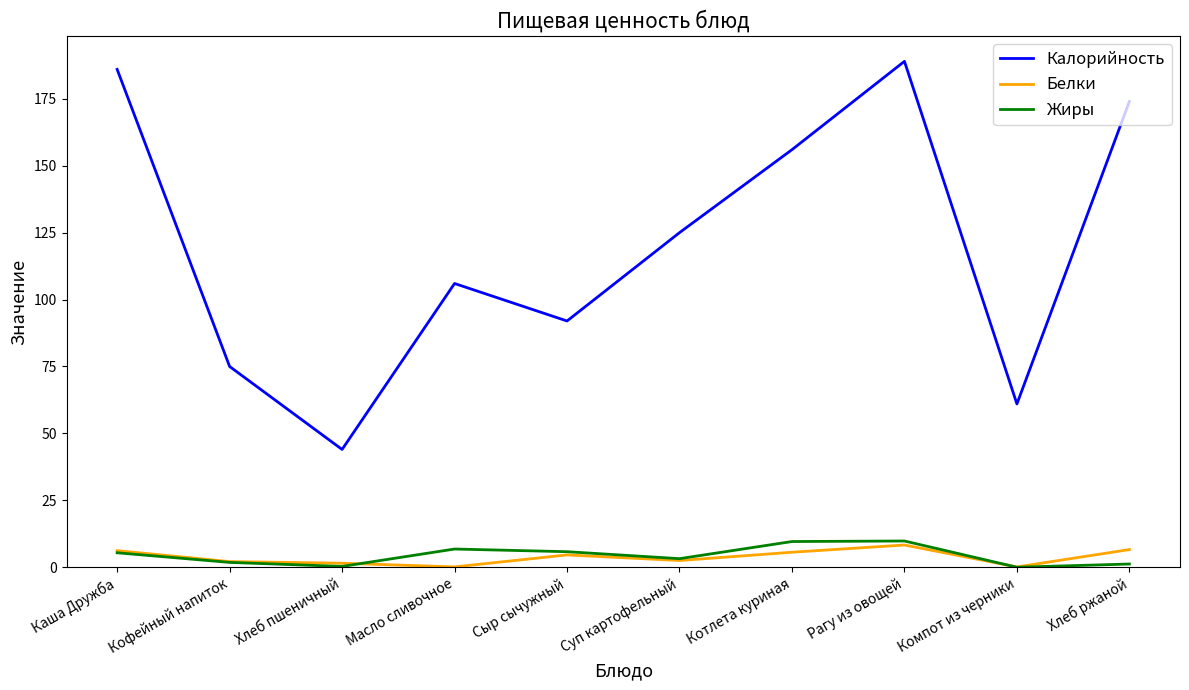

True or false: Жиры and Белки cross at least once.

True